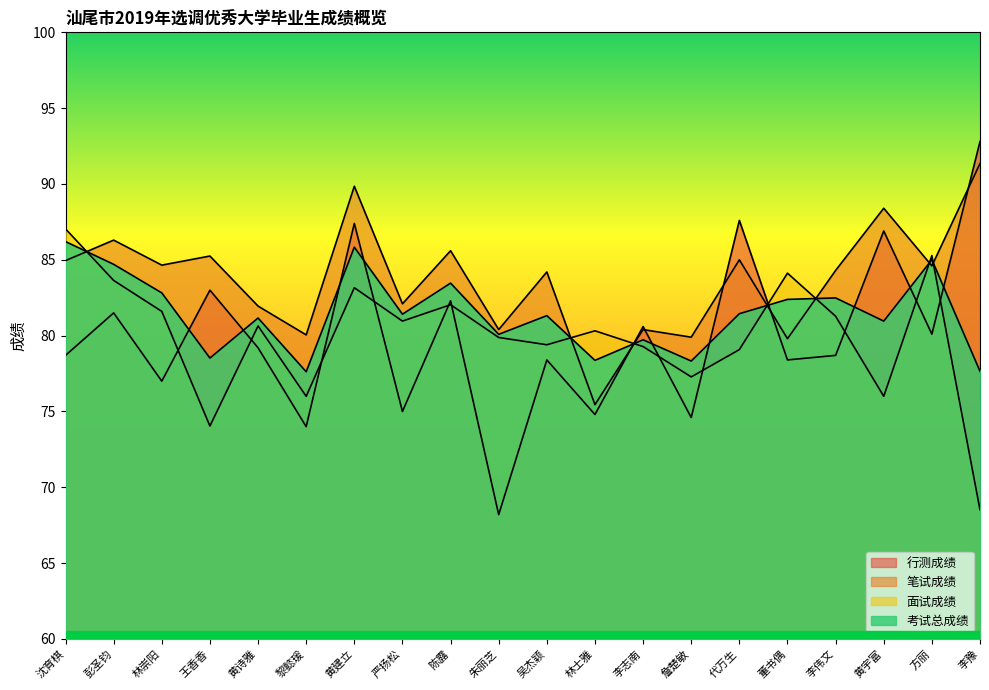

How many series are shown in this chart?

4